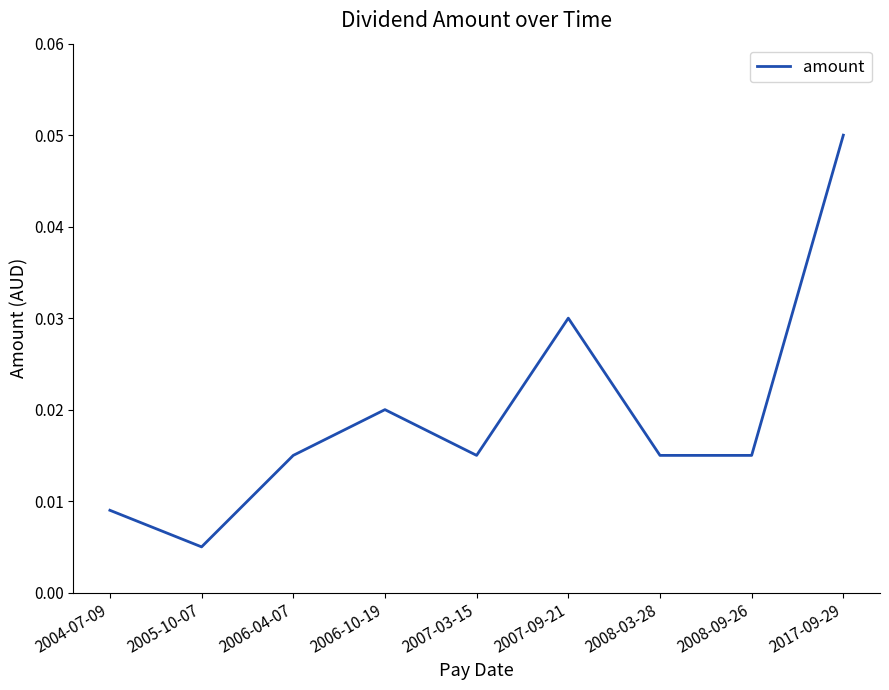

At which label is the value closest to 0?

2005-10-07